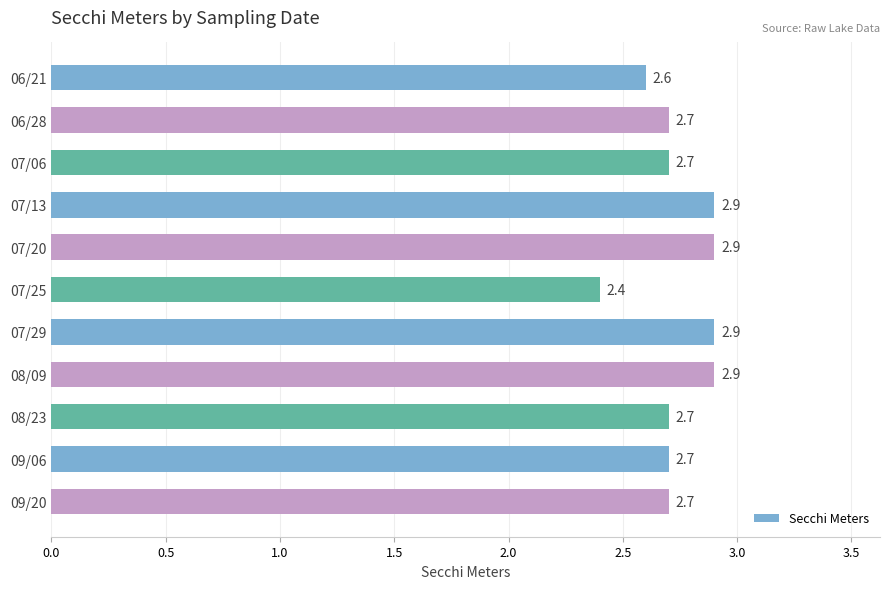

The chart shows a value of 1.4 at 08/23. True or false?

False